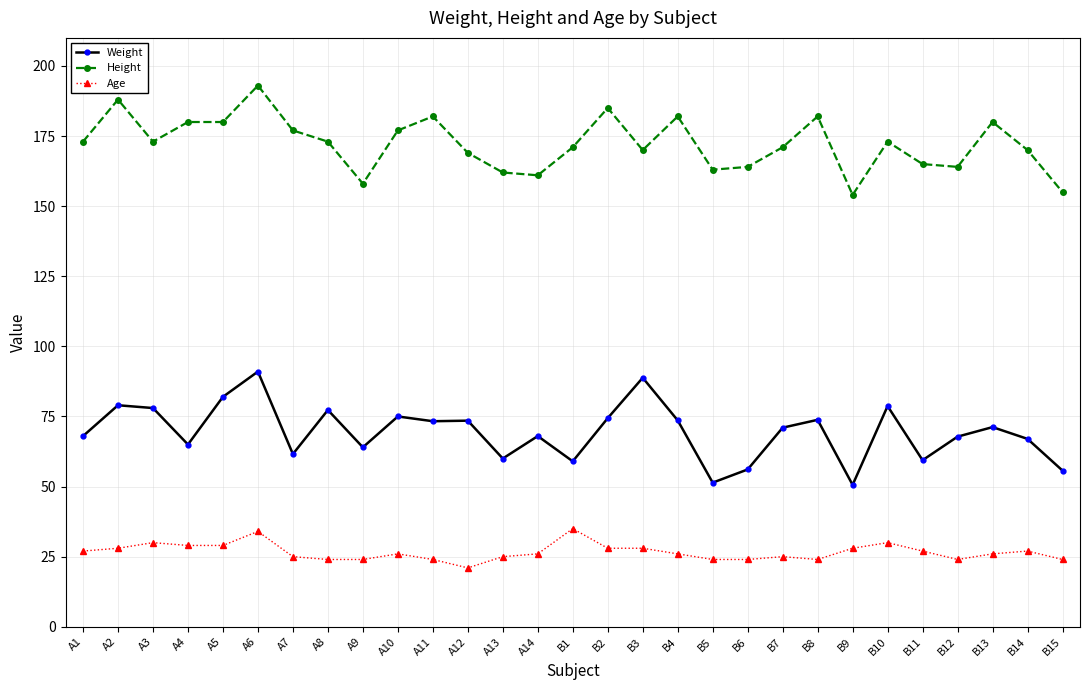

What is the smallest value displayed?

21.0